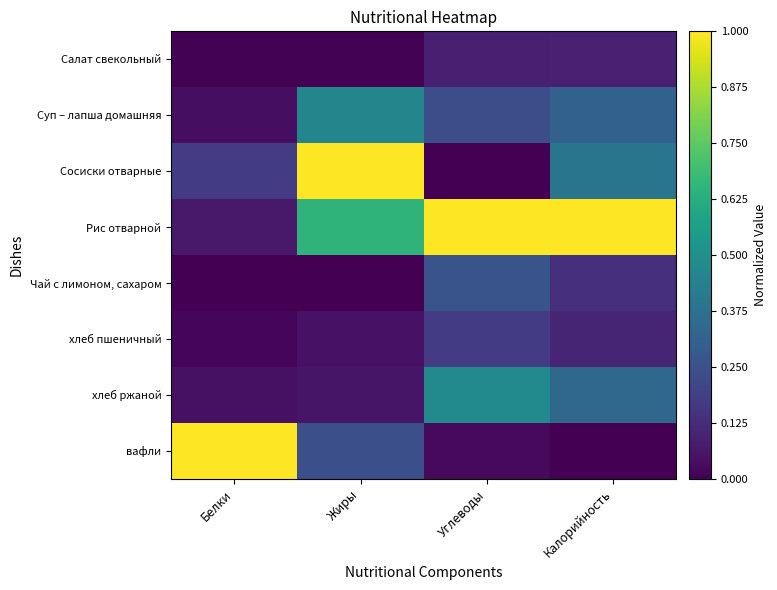

Between Калорийность and Белки, which is larger?

Калорийность